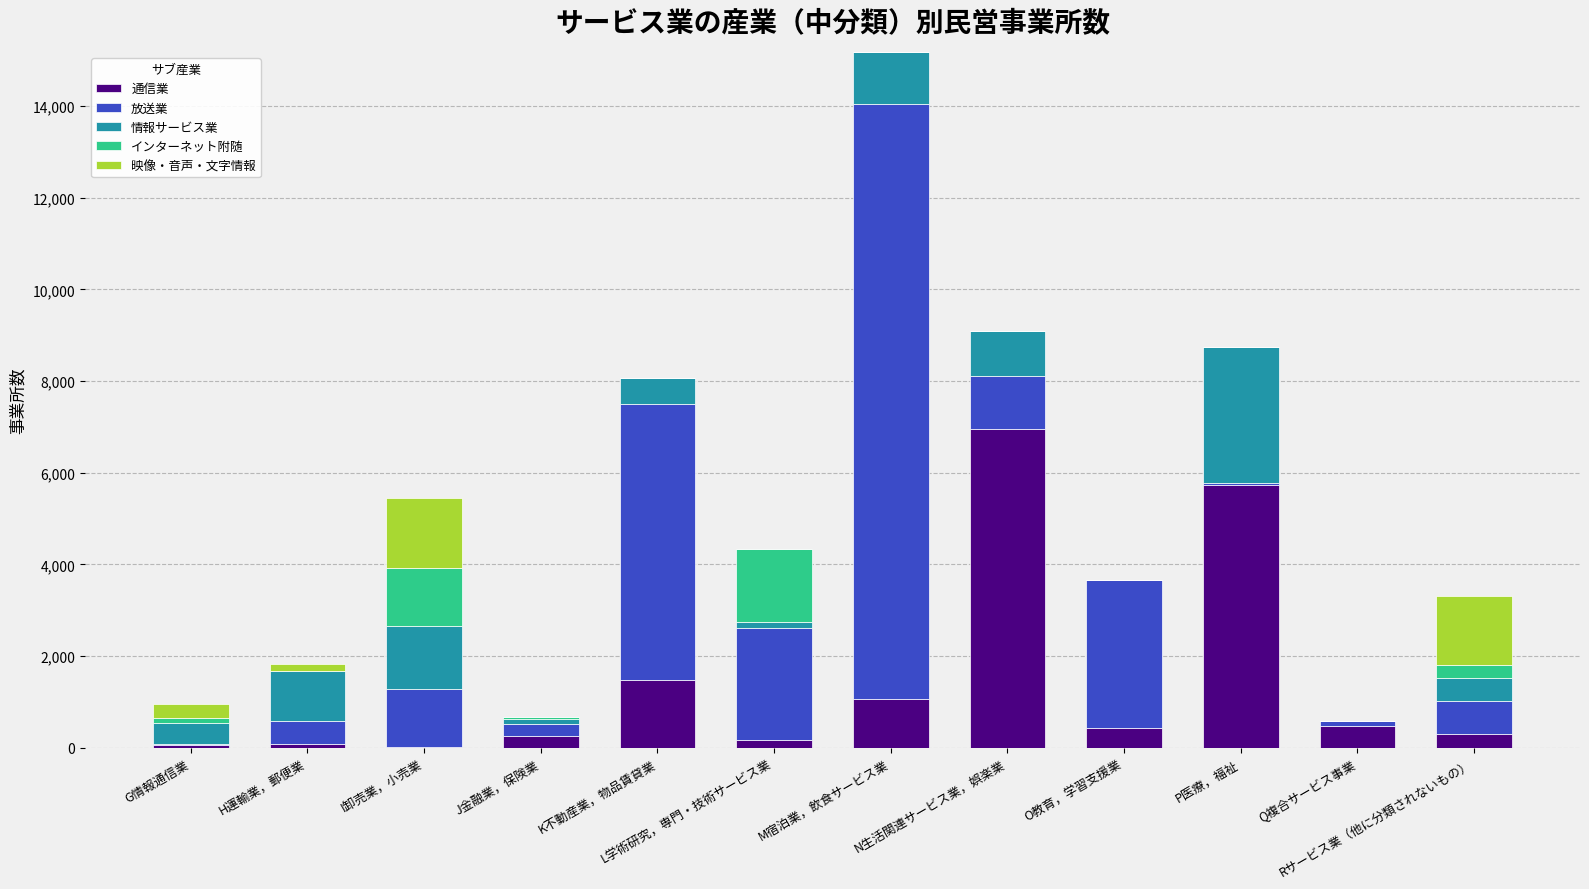

Which category has the highest value in the 通信業 series?

N生活関連サービス業，娯楽業